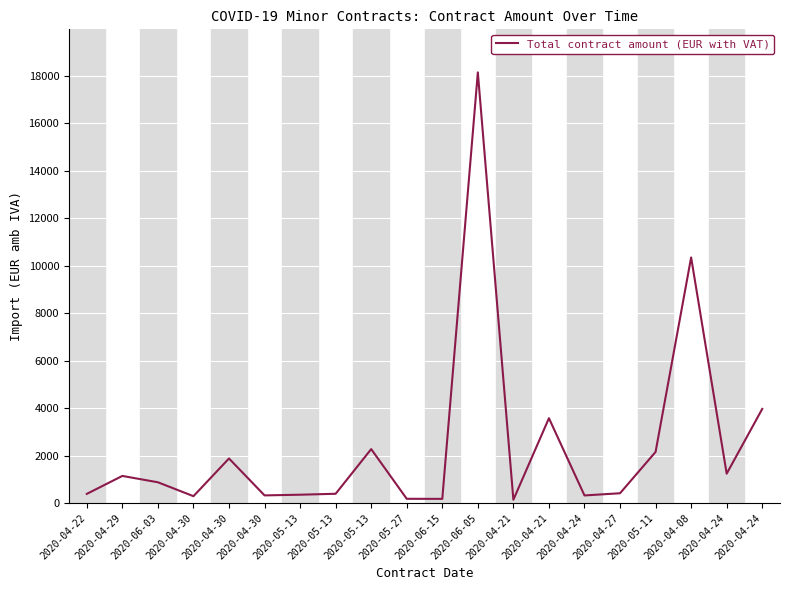

Reading right to left, transcribe all the data shown in this chart.

3966.9	1239.7	10350.0	2156.2	415.3	323.1	3576.8	141.6	18144.0	178.5	181.5	2274.8	393.2	353.9	325.0	1880.0	291.7	877.5	1144.7	388.9